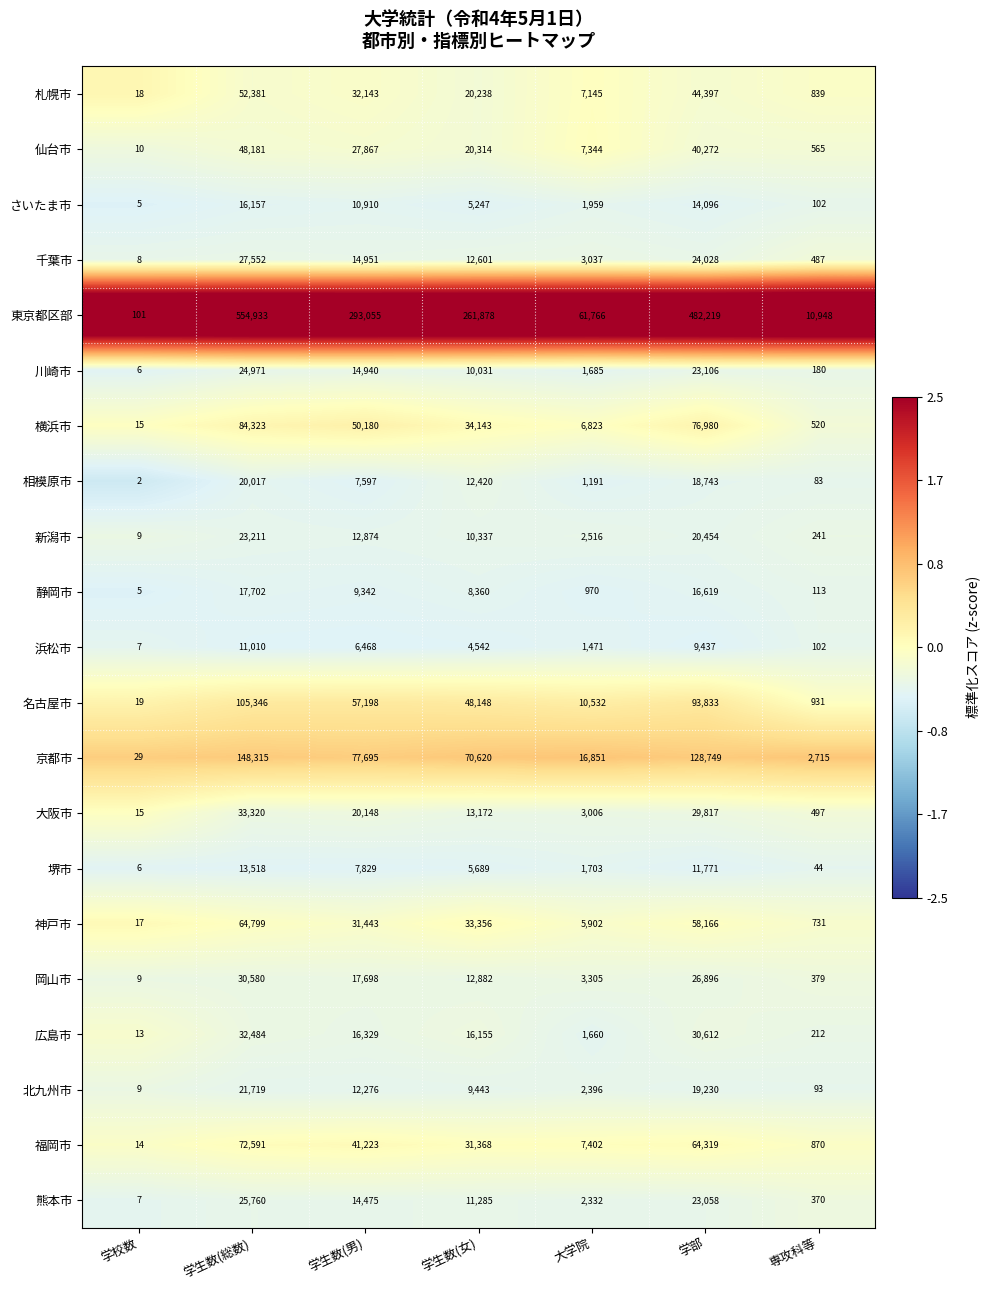

At which label does 東京都区部 reach its peak?

学生数(総数)